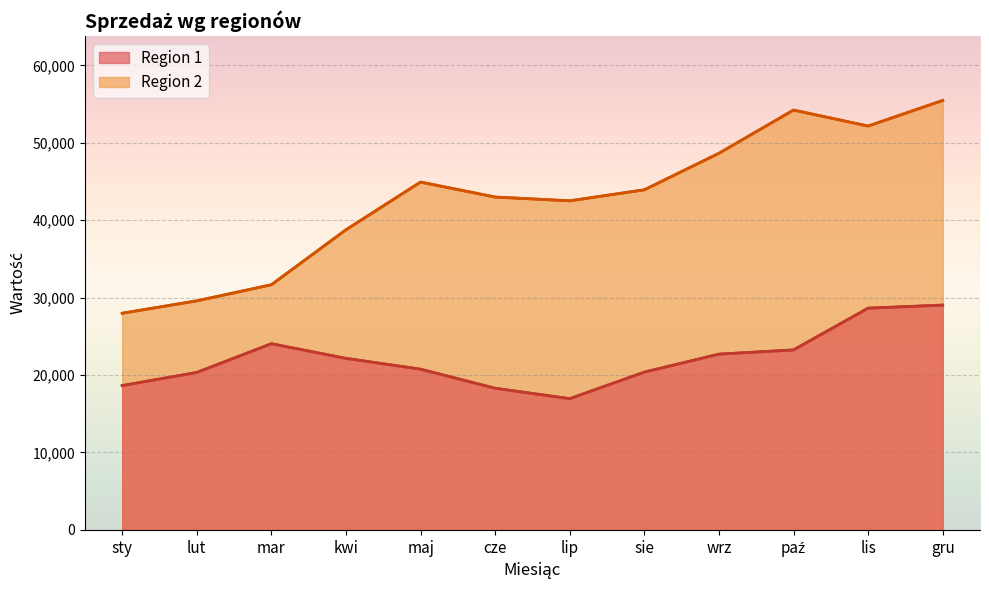

What are all the series names shown in the legend?

Region 1, Region 2